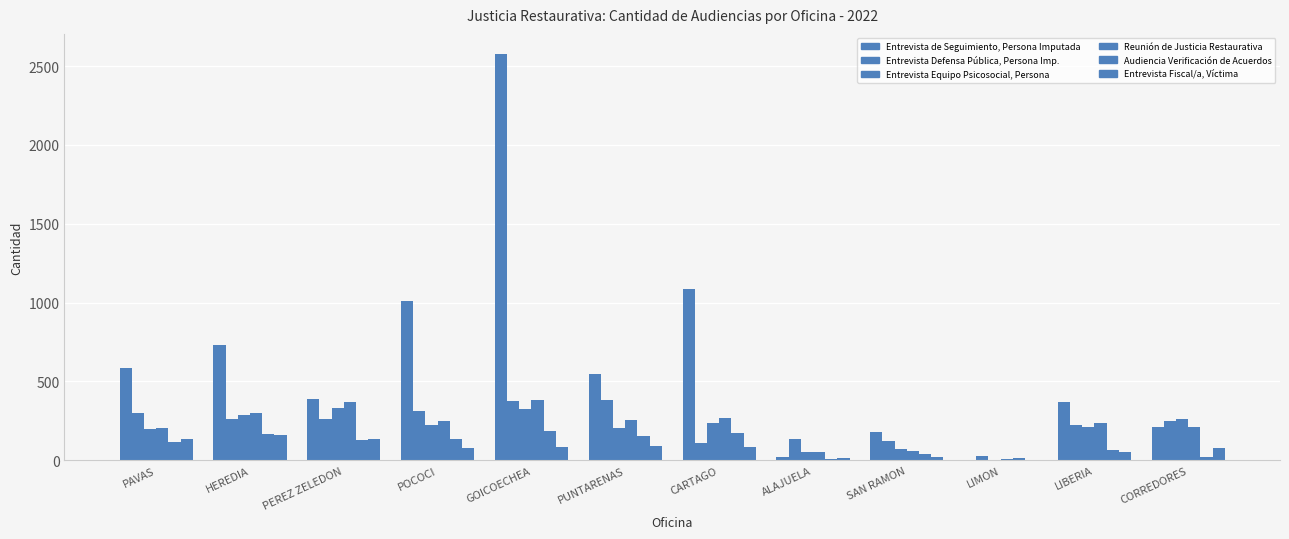

Does the chart contain stacked bars?

No